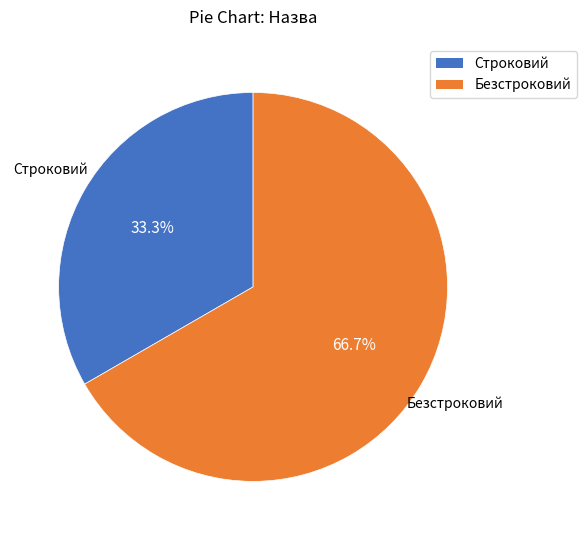

What is the total percentage of Строковий and Безстроковий?

100.0%